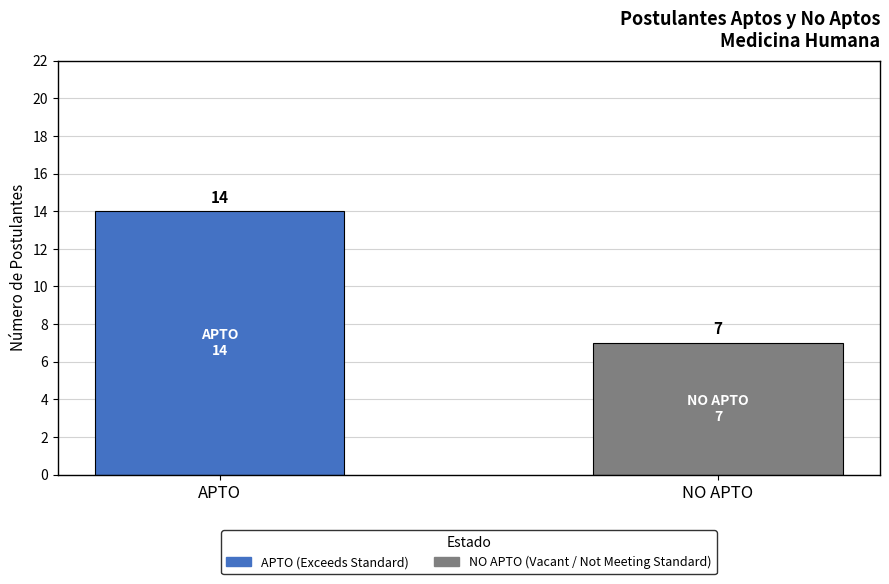

What is the minimum value shown in the chart?

7